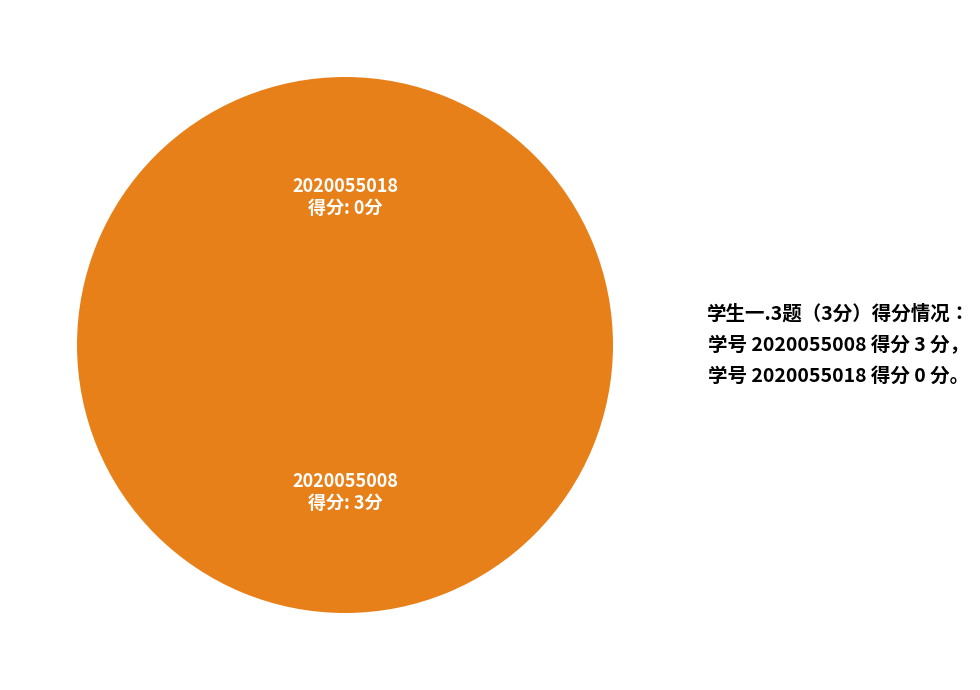

Is there a majority slice in this chart?

Yes